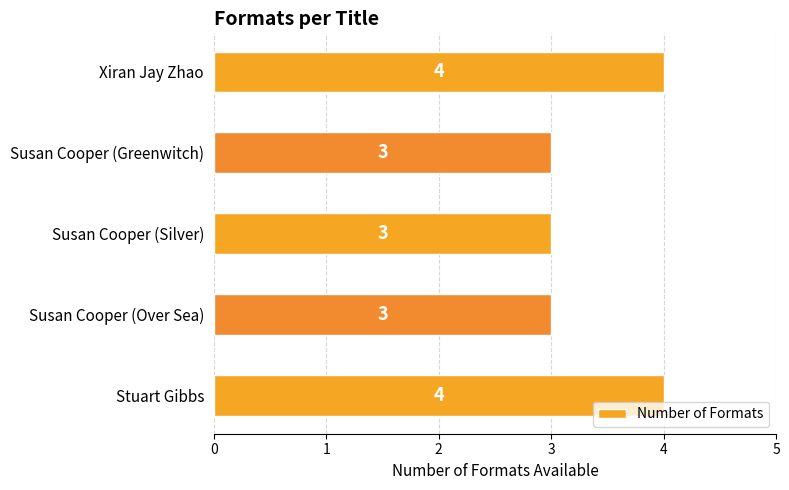

What is the difference between the second highest and second lowest values?

1